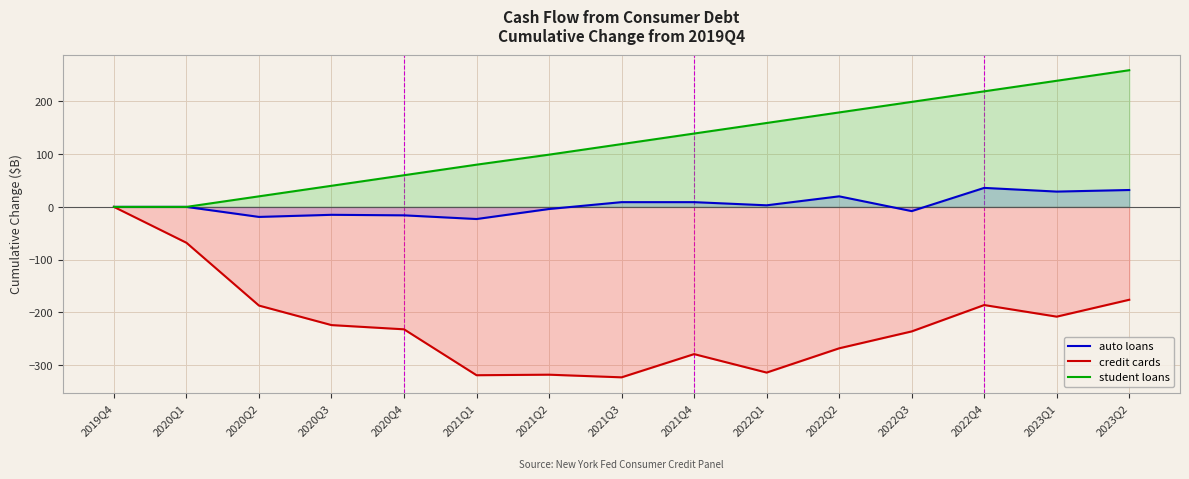

What is the sum of the credit cards values at 2020Q1 and 2022Q4?

-254